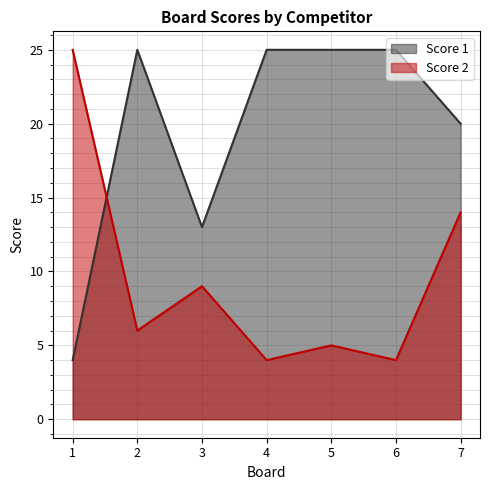

The Score 1 series shows 4 at 1. True or false?

True